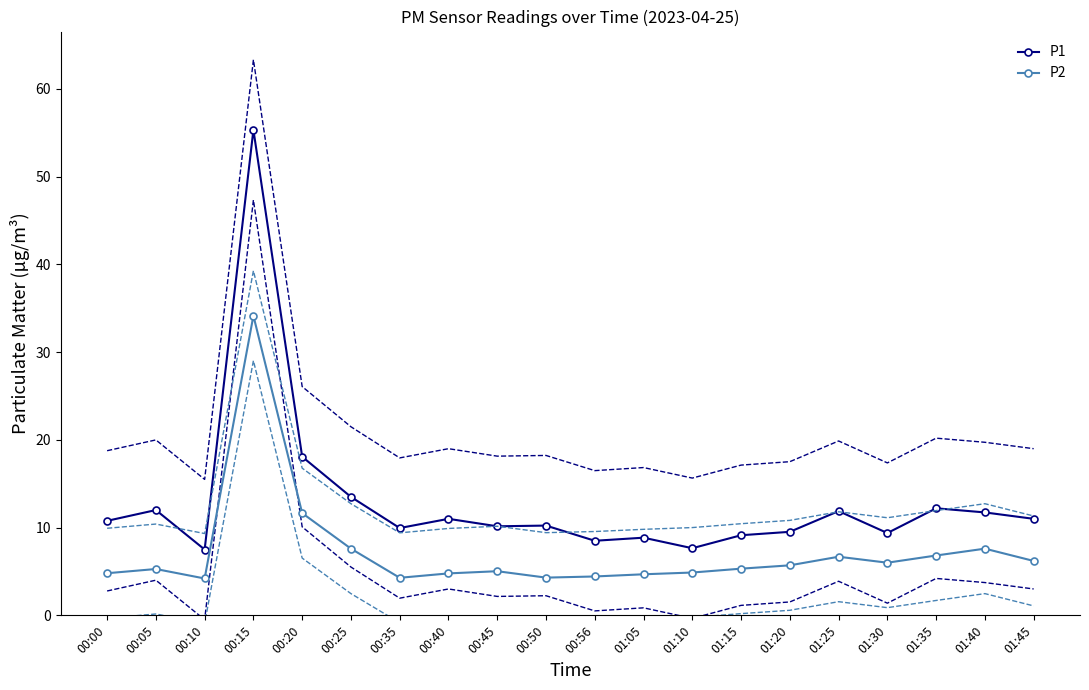

What is the label of the 17th point from the left?

01:30